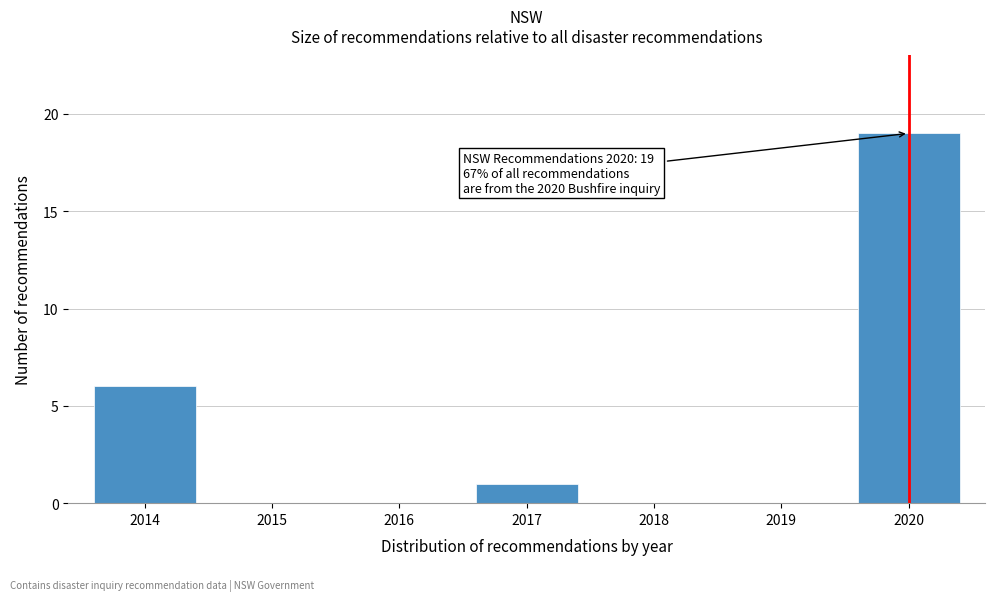

Reading right to left, transcribe all the data shown in this chart.

2020=19	2019=0	2018=0	2017=1	2016=0	2015=0	2014=6